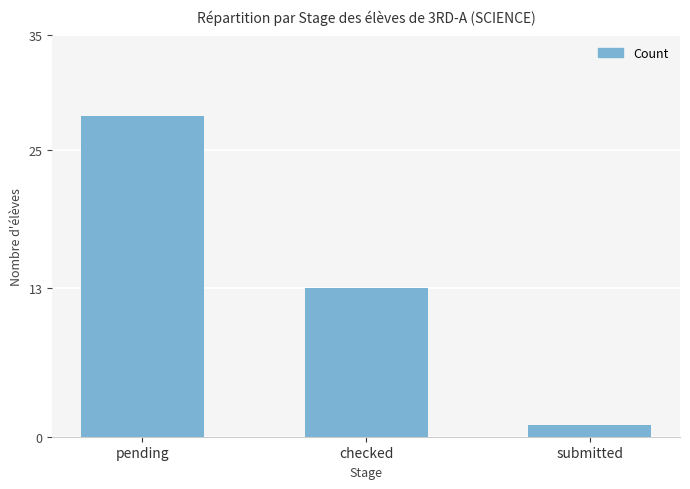

What is the label of the 2nd bar from the right?

checked